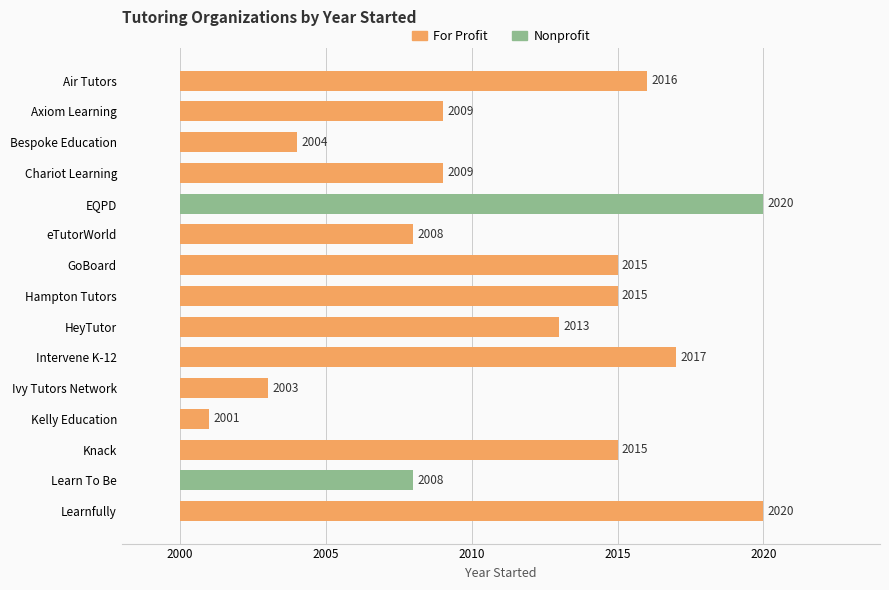

What is the difference between the second highest and minimum values?

19